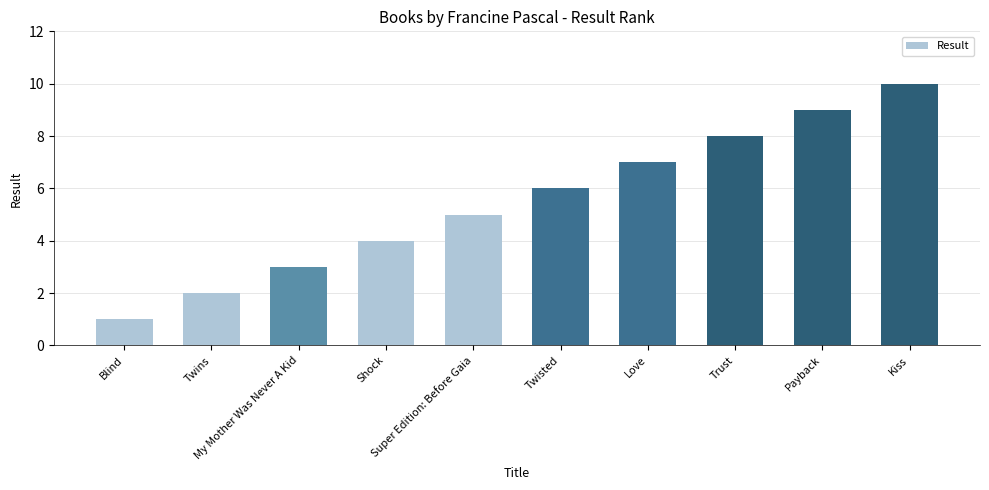

Which category has the lowest value across all series?

Blind